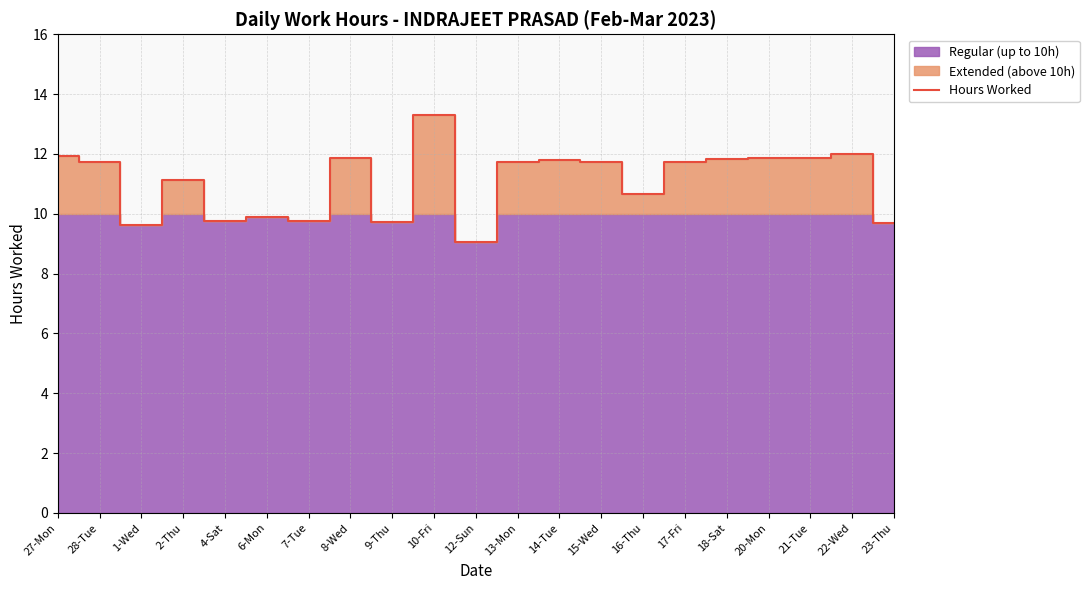

What is the value of the 6th point from the left?

9.9